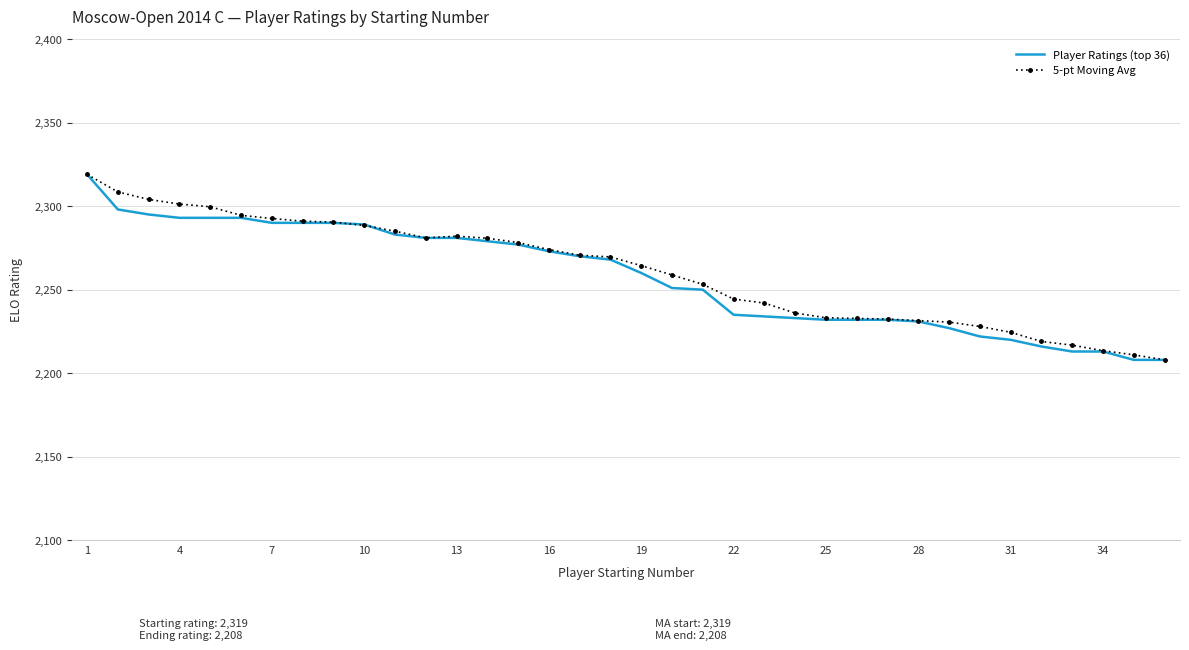

What is the minimum value for 5-pt Moving Avg?

2208.0